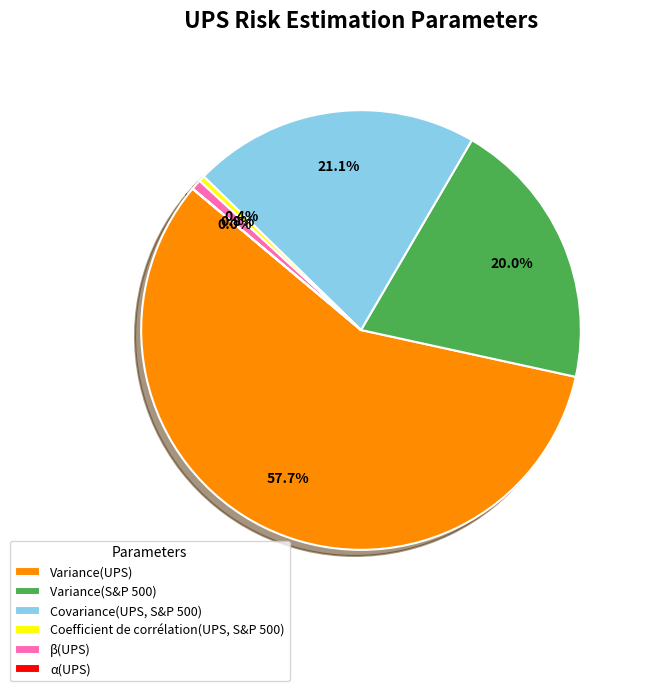

What percentage is NOT represented by Covariance(UPS, S&P 500)?

78.9%